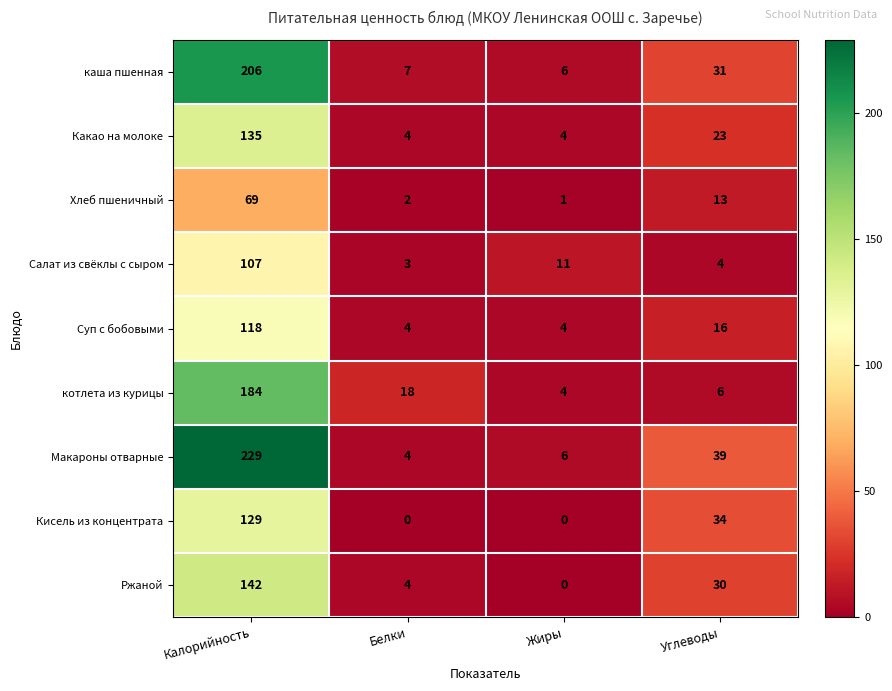

Which series has the largest total across all categories?

Макароны отварные